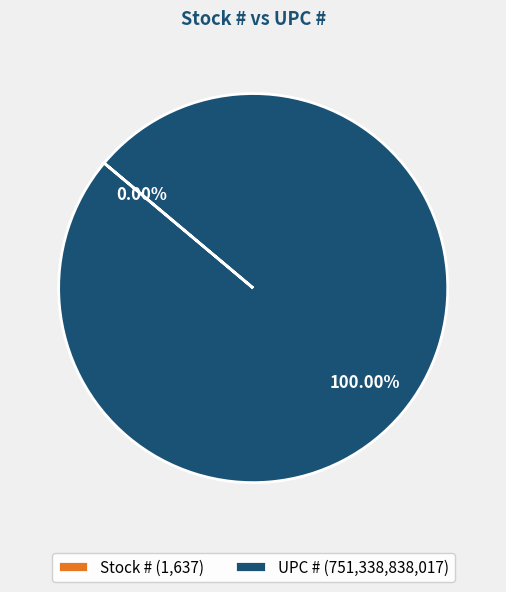

Which slice is the largest?

UPC #